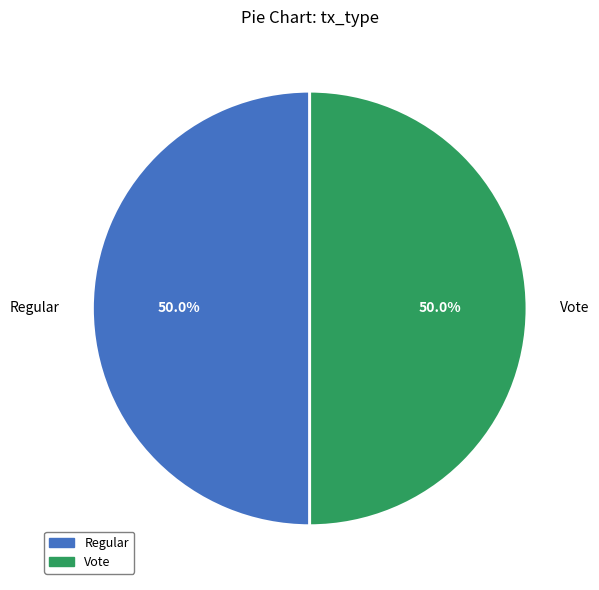

To the nearest percent, what portion does Vote represent?

50%